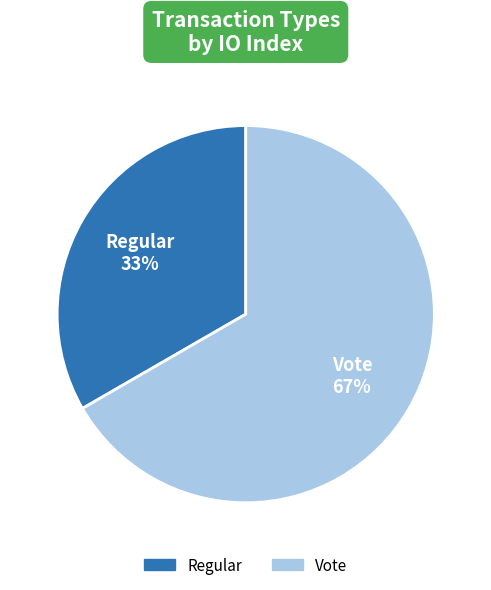

Is there a majority slice in this chart?

Yes